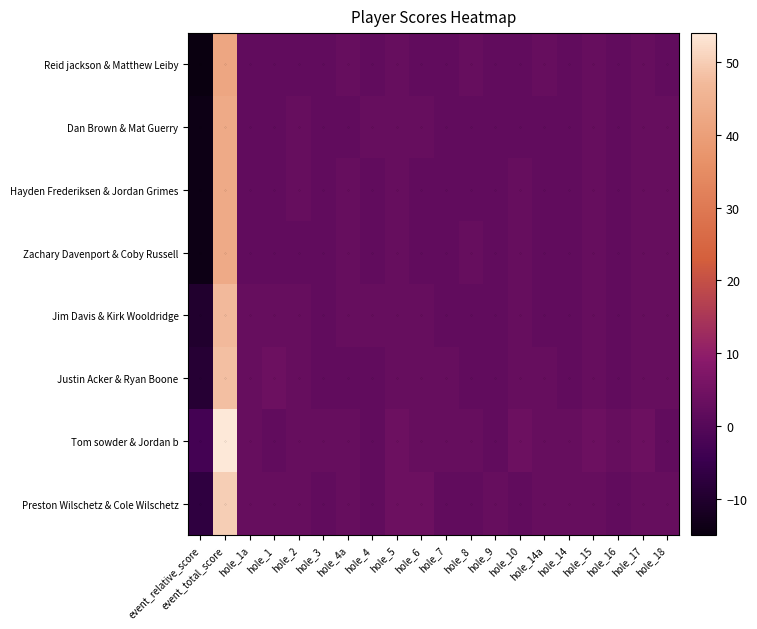

Reading left to right, what are all the values shown in this chart?

Reid jackson & Matthew Leiby: event_relative_score=-15	event_total_score=42	hole_1a=2	hole_1=2	hole_2=2	hole_3=2	hole_4a=3	hole_4=2	hole_5=3	hole_6=2	hole_7=2	hole_8=3	hole_9=2	hole_10=2	hole_14a=3	hole_14=2	hole_15=3	hole_16=2	hole_17=3	hole_18=2
Dan Brown & Mat Guerry: event_relative_score=-14	event_total_score=43	hole_1a=2	hole_1=2	hole_2=3	hole_3=2	hole_4a=2	hole_4=3	hole_5=3	hole_6=3	hole_7=2	hole_8=2	hole_9=2	hole_10=2	hole_14a=2	hole_14=2	hole_15=3	hole_16=2	hole_17=3	hole_18=3
Hayden Frederiksen & Jordan Grimes: event_relative_score=-14	event_total_score=43	hole_1a=2	hole_1=2	hole_2=3	hole_3=2	hole_4a=3	hole_4=2	hole_5=3	hole_6=2	hole_7=2	hole_8=2	hole_9=2	hole_10=3	hole_14a=2	hole_14=2	hole_15=3	hole_16=2	hole_17=3	hole_18=3
Zachary Davenport & Coby Russell: event_relative_score=-14	event_total_score=43	hole_1a=2	hole_1=2	hole_2=2	hole_3=2	hole_4a=3	hole_4=2	hole_5=3	hole_6=2	hole_7=2	hole_8=3	hole_9=2	hole_10=3	hole_14a=2	hole_14=2	hole_15=3	hole_16=2	hole_17=3	hole_18=3
Jim Davis & Kirk Wooldridge: event_relative_score=-10	event_total_score=47	hole_1a=3	hole_1=3	hole_2=3	hole_3=2	hole_4a=3	hole_4=3	hole_5=3	hole_6=3	hole_7=2	hole_8=2	hole_9=2	hole_10=3	hole_14a=2	hole_14=2	hole_15=3	hole_16=2	hole_17=3	hole_18=3
Justin Acker & Ryan Boone: event_relative_score=-9	event_total_score=48	hole_1a=3	hole_1=4	hole_2=3	hole_3=2	hole_4a=2	hole_4=2	hole_5=3	hole_6=3	hole_7=3	hole_8=2	hole_9=2	hole_10=3	hole_14a=3	hole_14=2	hole_15=3	hole_16=2	hole_17=3	hole_18=3
Tom sowder & Jordan b: event_relative_score=-3	event_total_score=54	hole_1a=3	hole_1=2	hole_2=3	hole_3=3	hole_4a=3	hole_4=2	hole_5=4	hole_6=3	hole_7=3	hole_8=3	hole_9=2	hole_10=4	hole_14a=3	hole_14=3	hole_15=4	hole_16=3	hole_17=4	hole_18=2
Preston Wilschetz & Cole Wilschetz: event_relative_score=-7	event_total_score=50	hole_1a=3	hole_1=3	hole_2=3	hole_3=2	hole_4a=3	hole_4=2	hole_5=4	hole_6=4	hole_7=2	hole_8=2	hole_9=3	hole_10=2	hole_14a=3	hole_14=3	hole_15=3	hole_16=2	hole_17=3	hole_18=3